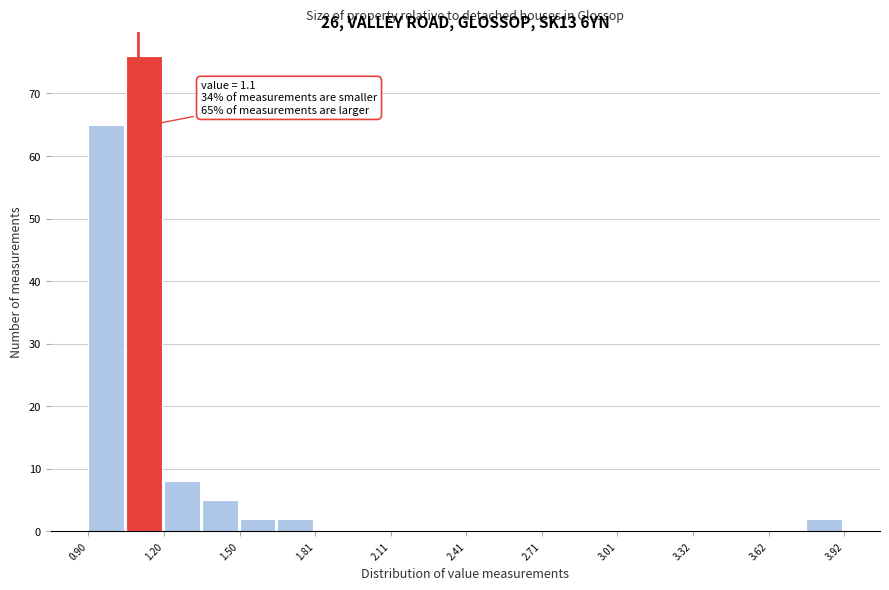

Read against the x-axis, roughly where is the centre of the tallest bar?

1.10